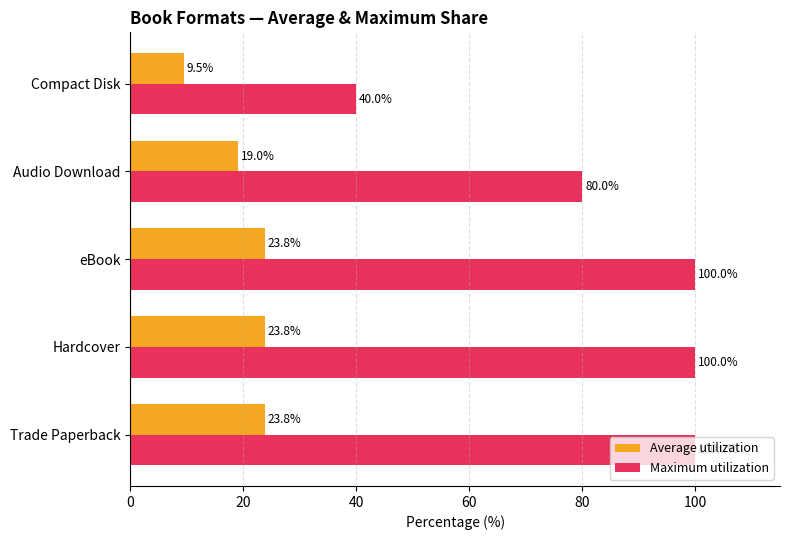

Is it true that Average utilization equals 23.8 at Hardcover?

True